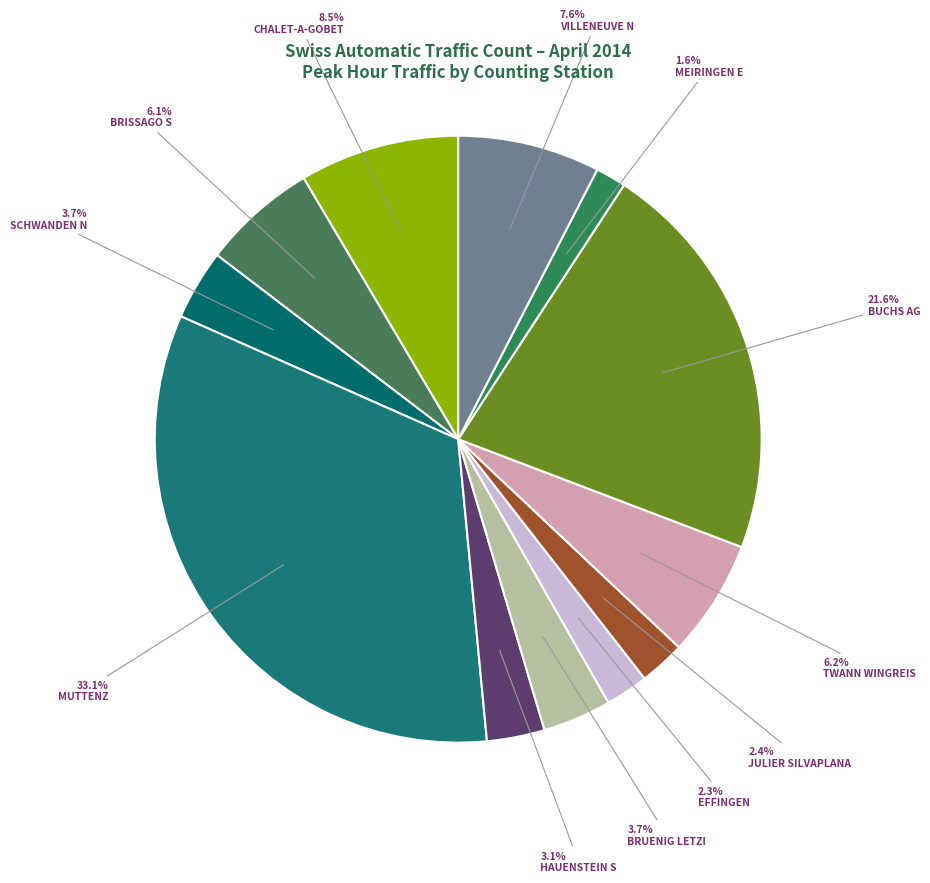

True or false: BUCHS AG accounts for 22% of the total.

True